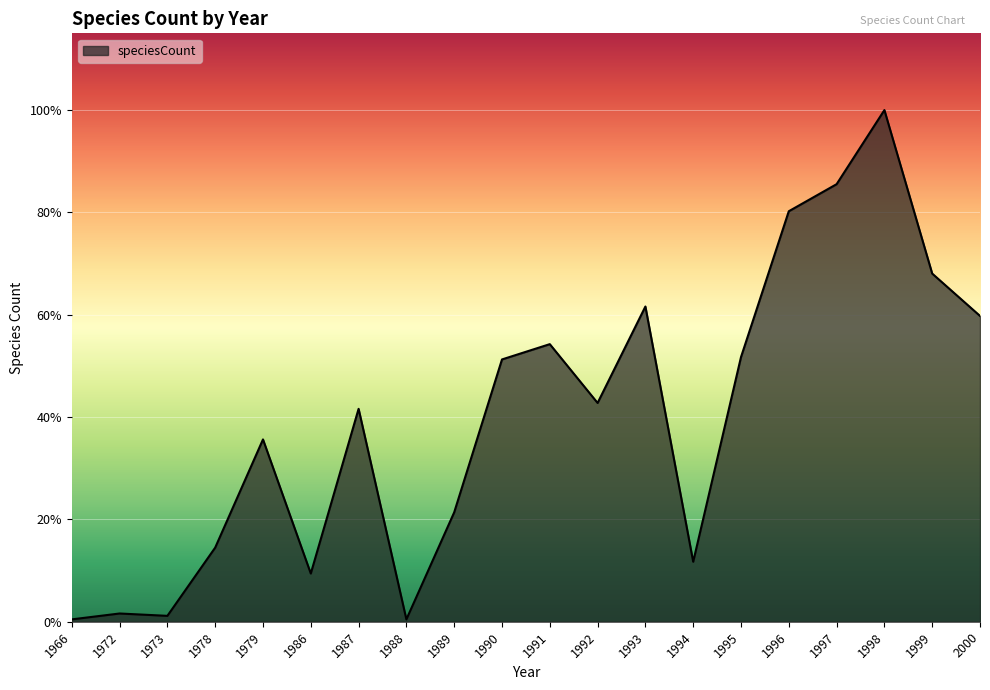

Is this an area chart (filled region under the line)?

Yes